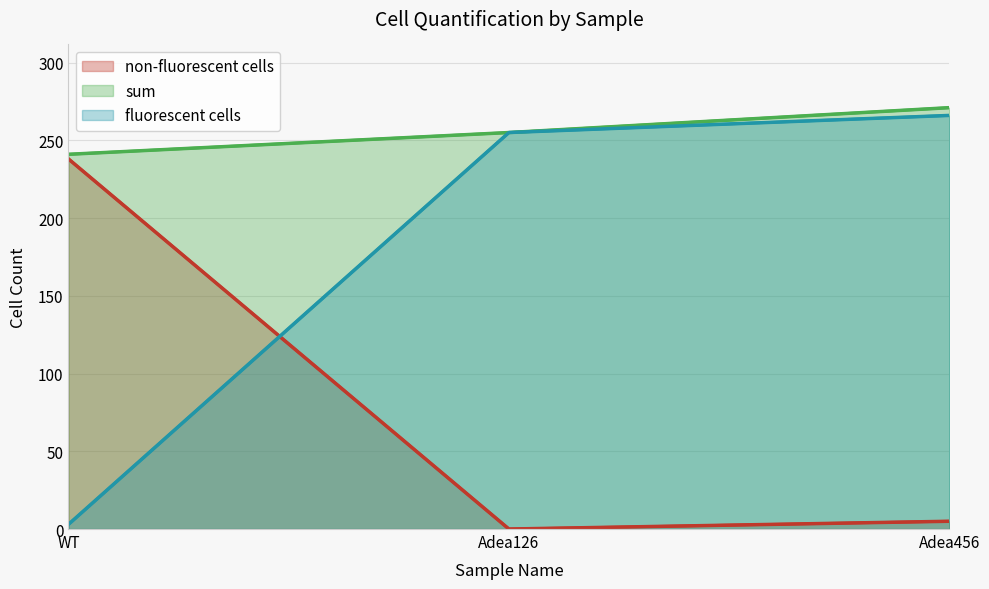

Rank the categories by non-fluorescent cells value from lowest to highest.

Adea126, Adea456, WT